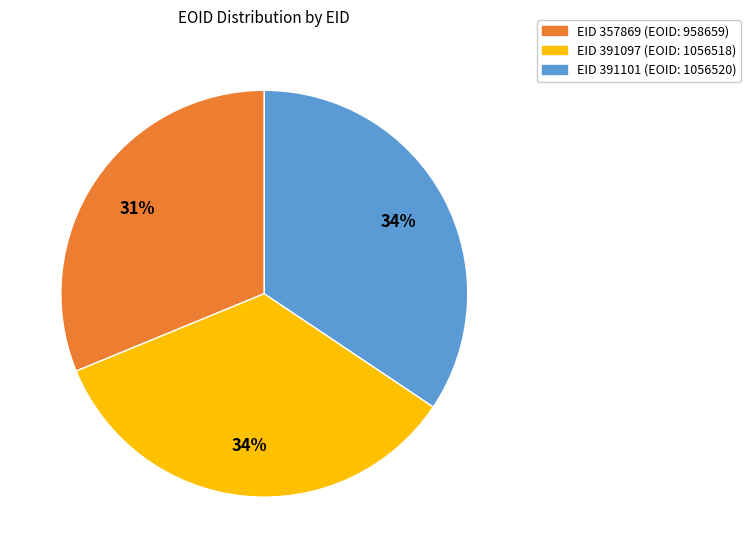

Is there any slice that represents more than half of the pie?

No